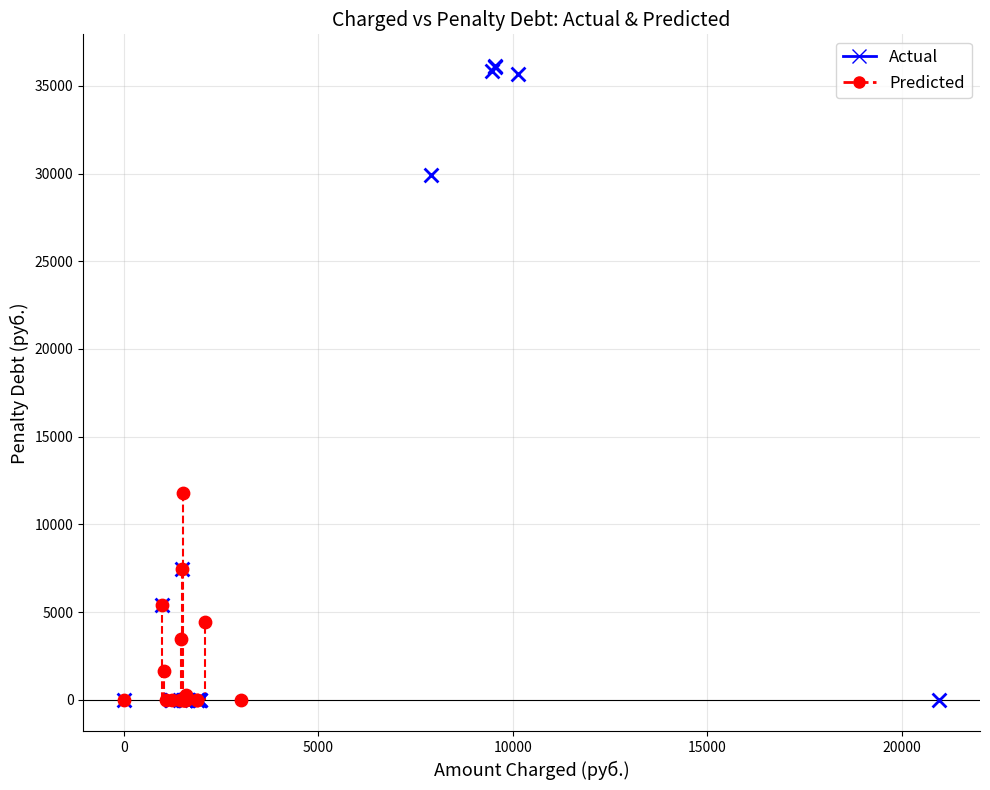

Which series reaches the maximum Y coordinate?

Actual